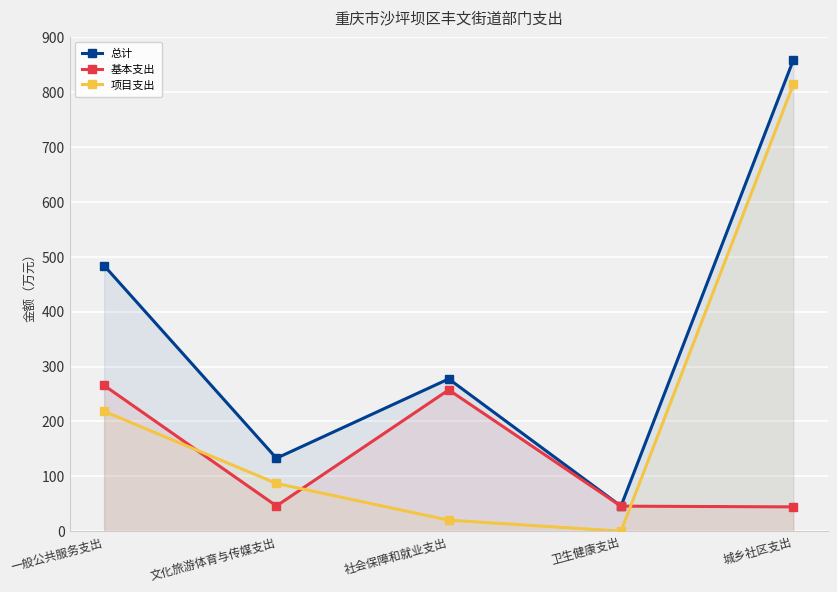

Between 一般公共服务支出 and 卫生健康支出, which is larger?

一般公共服务支出